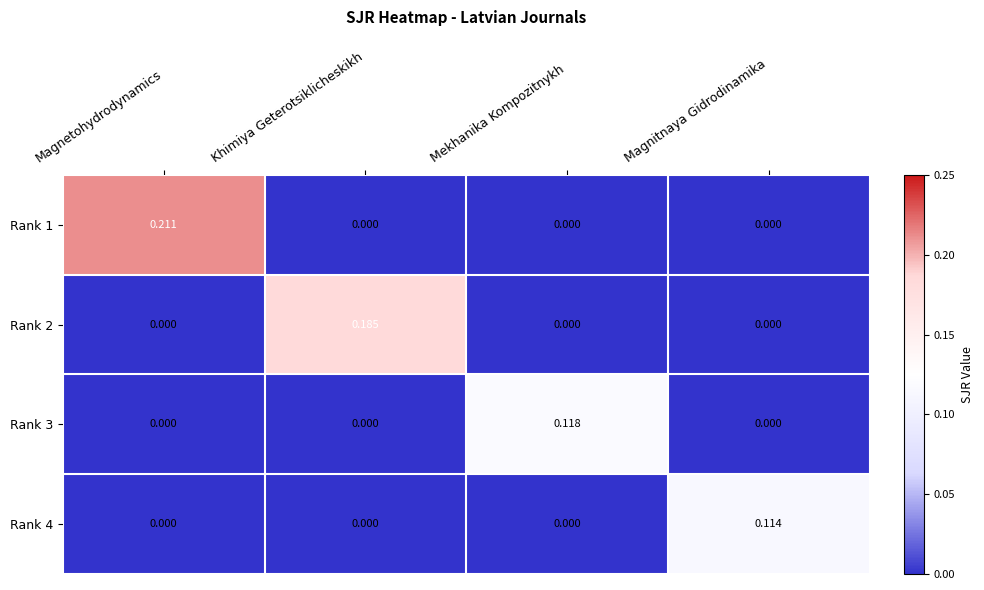

Which category has the highest value in the Rank 3 series?

Mekhanika Kompozitnykh